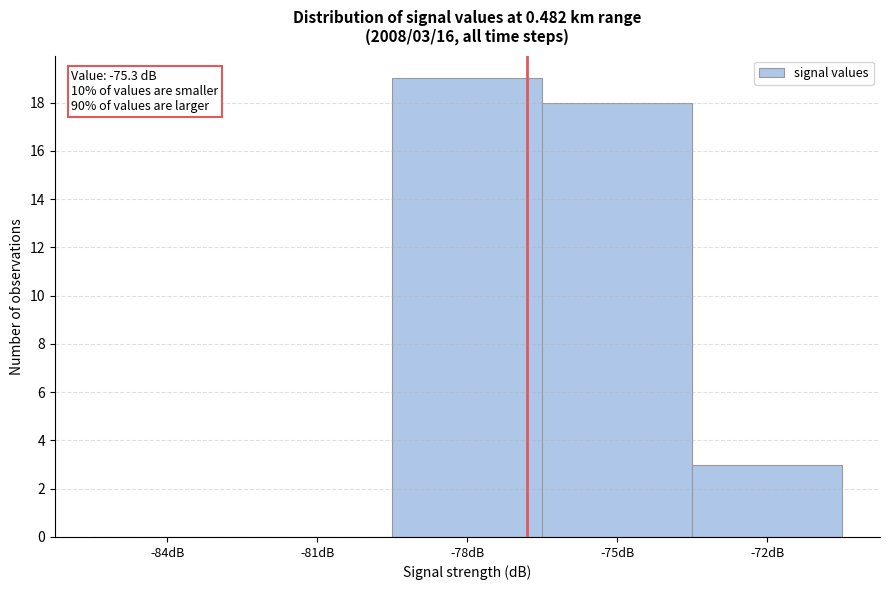

Reading left to right, extract all data points from this chart.

-84dB=0	-81dB=0	-78dB=19	-75dB=18	-72dB=3